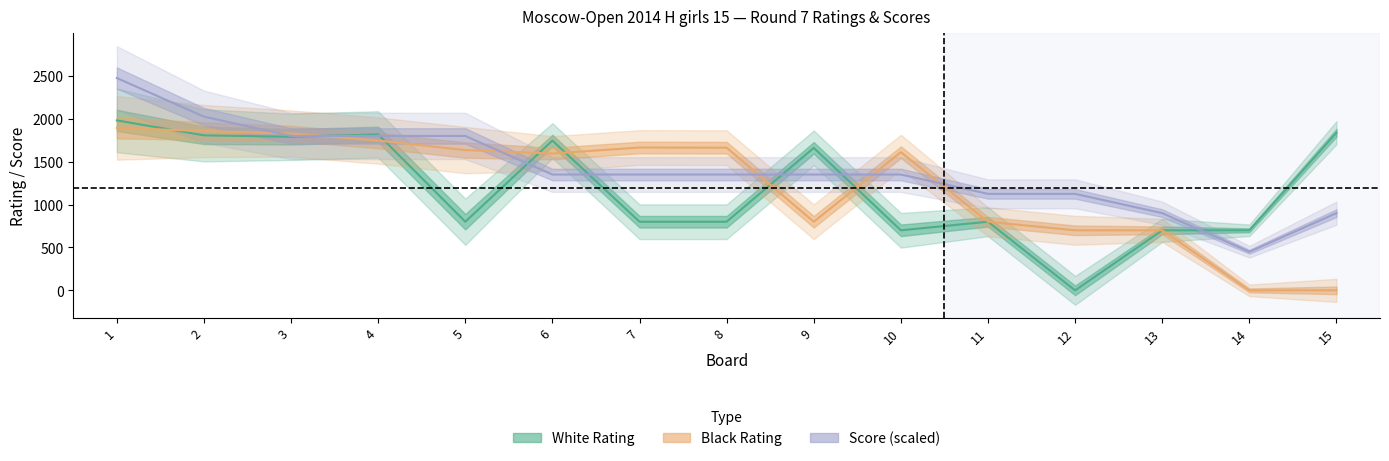

Read the White Rating value at 1, to the nearest 100.

2000